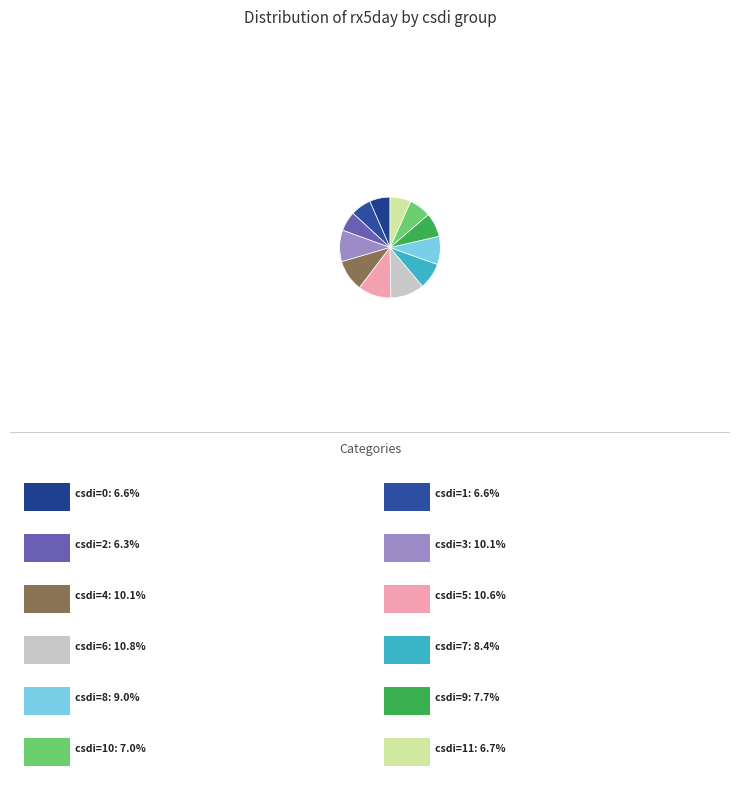

How many segments does this pie chart have?

12